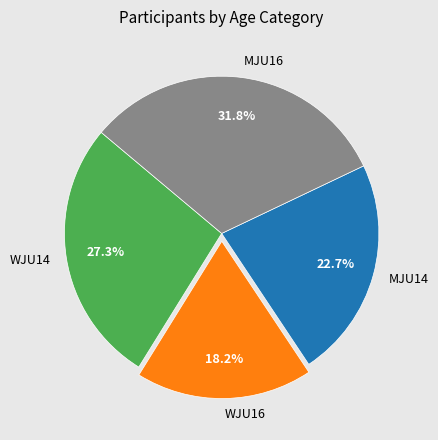

Rank the categories by value from highest to lowest.

MJU16, WJU14, MJU14, WJU16